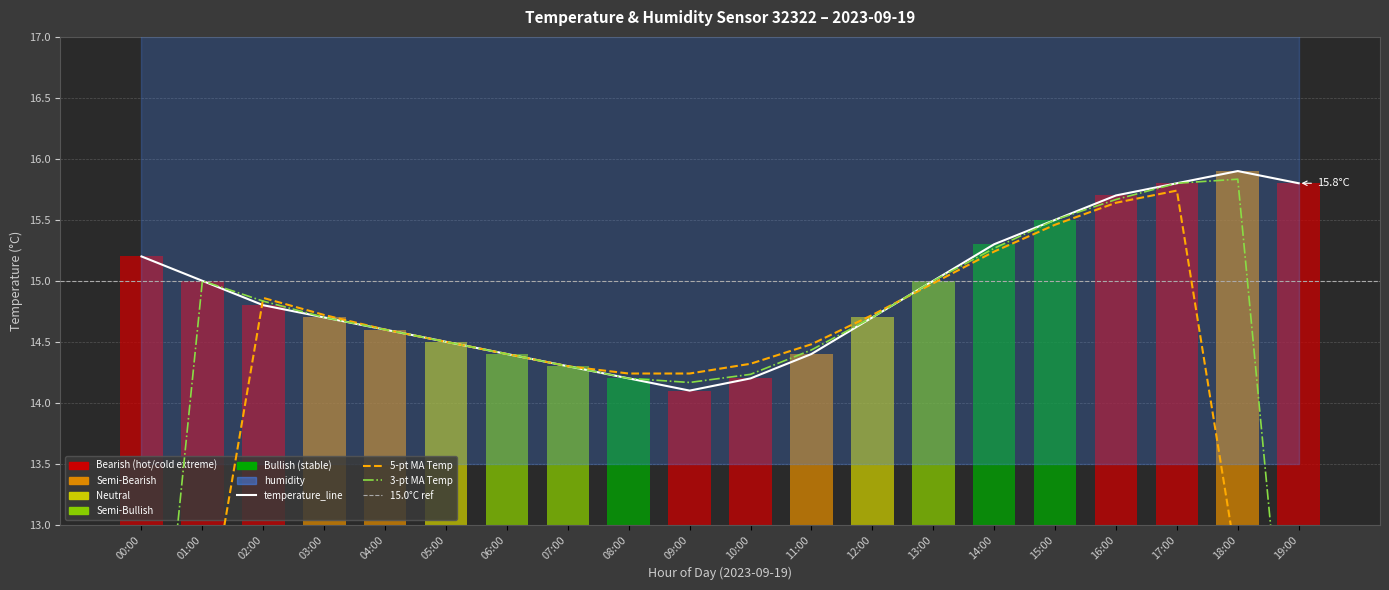

Approximately how many times larger is the value at 11:00 compared to 18:00?

0.9